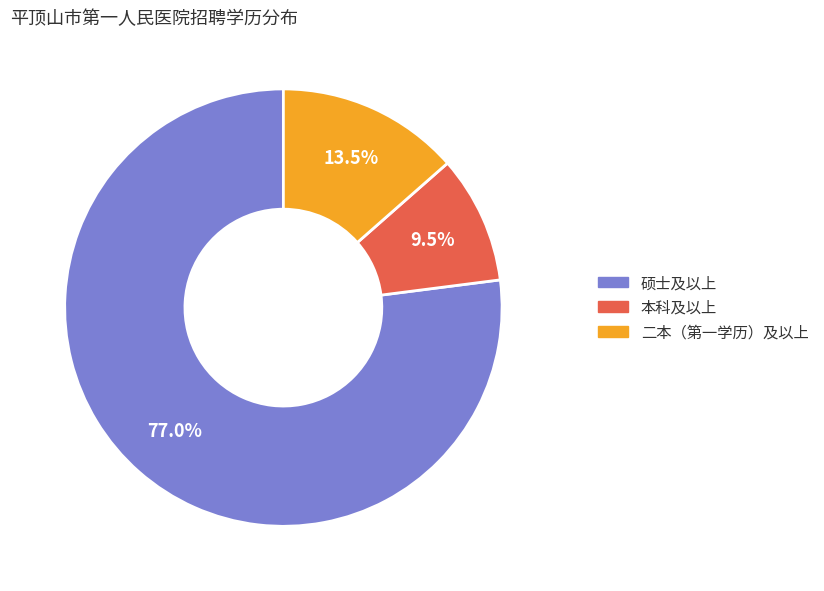

Do 二本（第一学历）及以上 and 硕士及以上 together represent more than half of the pie?

Yes